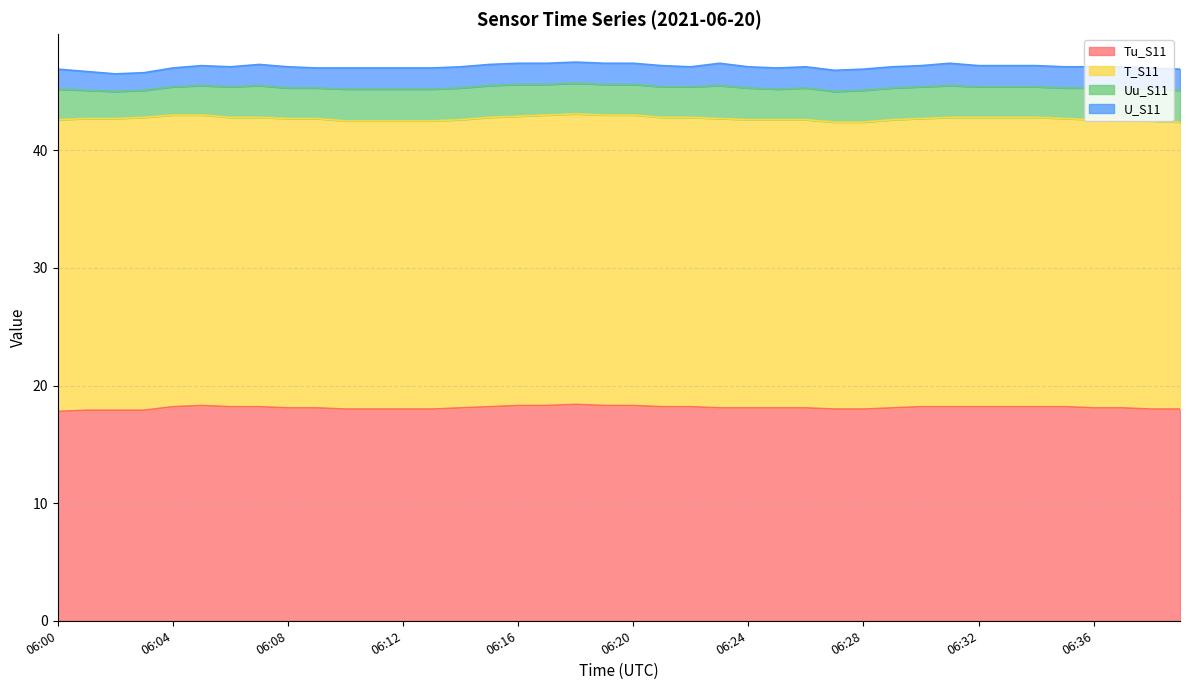

How many distinct data groups are displayed?

4